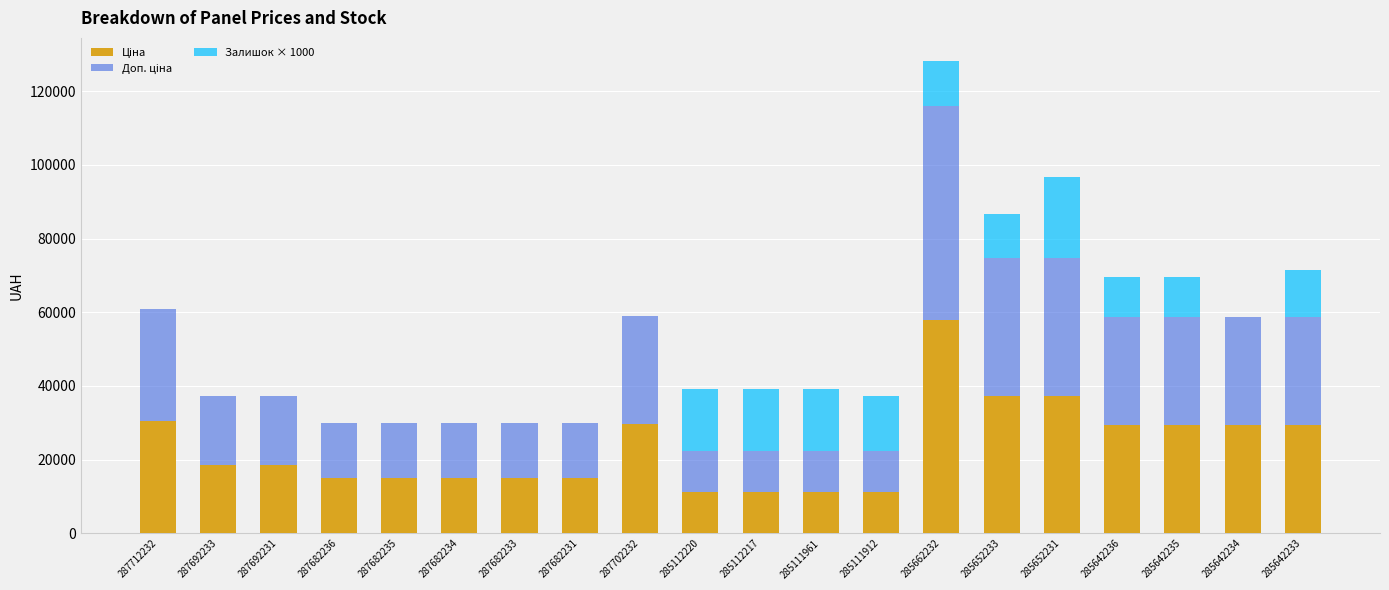

At which category is the sum across all series the highest?

285662232